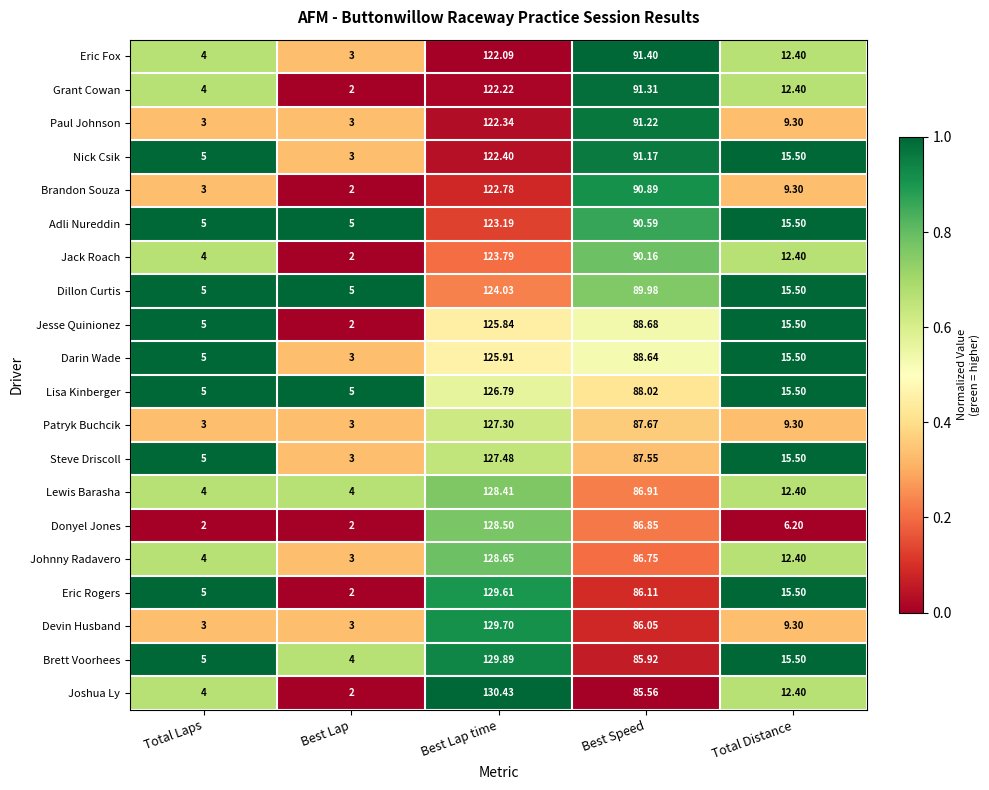

Rank the series by their maximum value, from highest to lowest.

Joshua Ly, Brett Voorhees, Devin Husband, Eric Rogers, Johnny Radavero, Donyel Jones, Lewis Barasha, Steve Driscoll, Patryk Buchcik, Lisa Kinberger, Darin Wade, Jesse Quinionez, Dillon Curtis, Jack Roach, Adli Nureddin, Brandon Souza, Nick Csik, Paul Johnson, Grant Cowan, Eric Fox